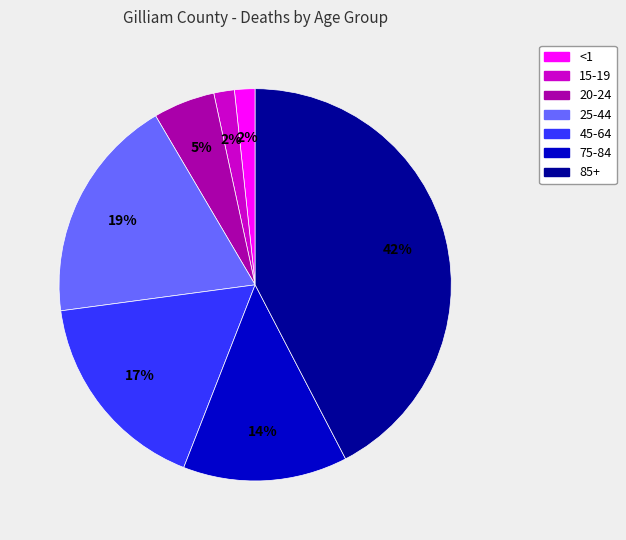

To the nearest percent, what is the average slice percentage?

14%